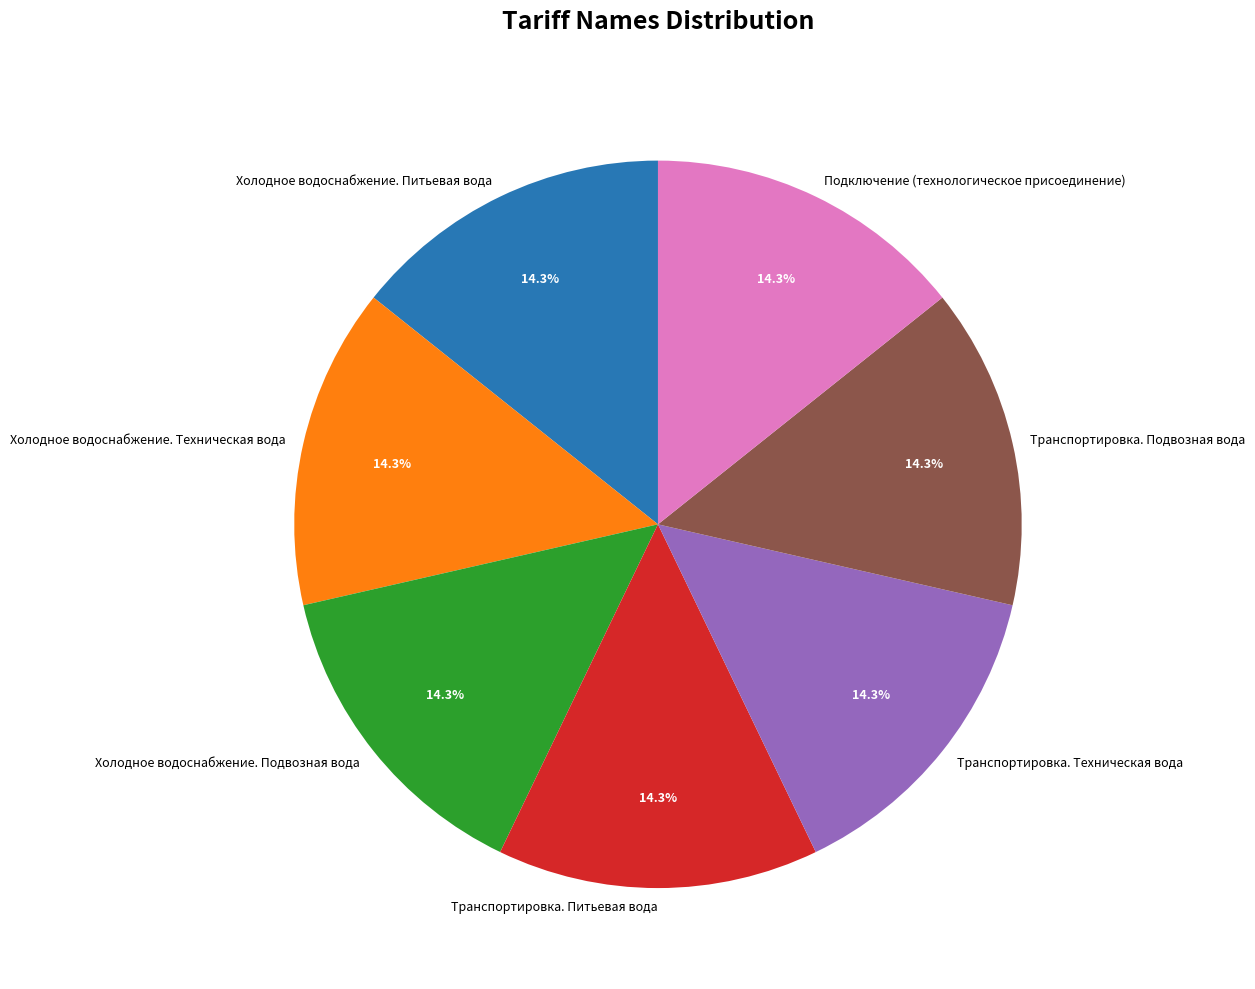

Count the number of slices in the pie.

7